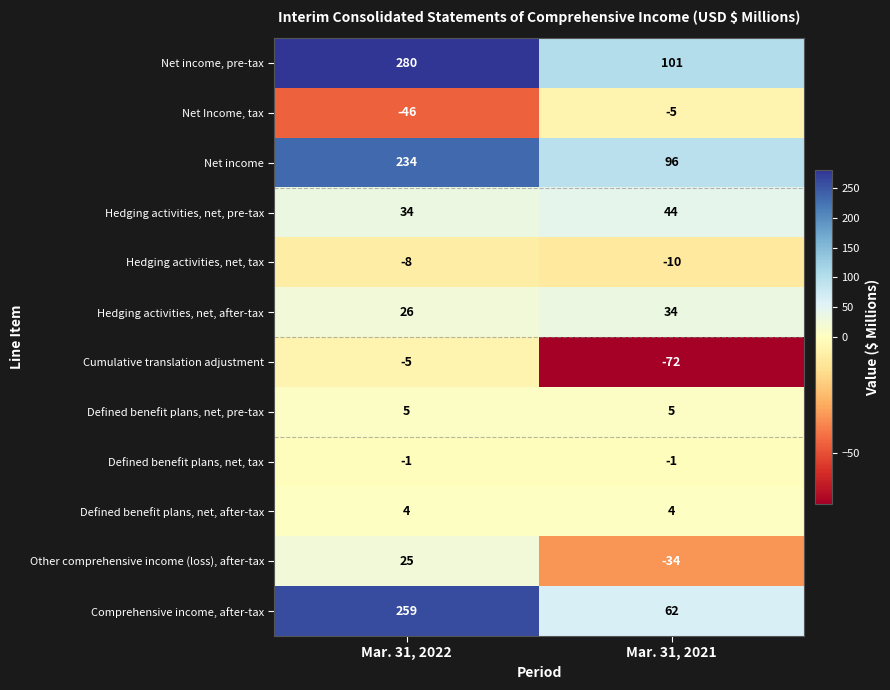

The Net Income, tax series shows -46 at Mar. 31, 2022. True or false?

True